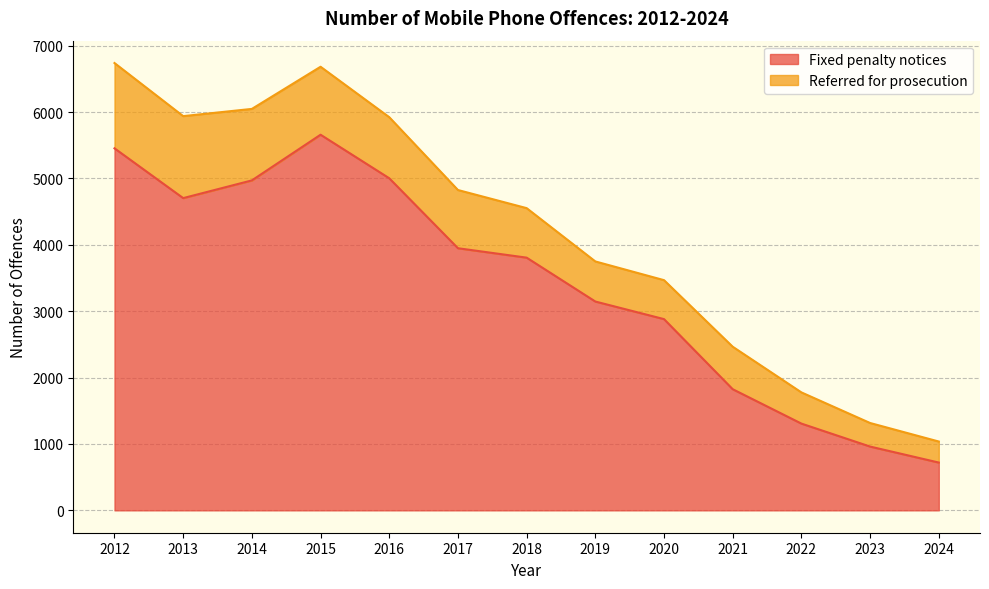

What is the average value?

3414